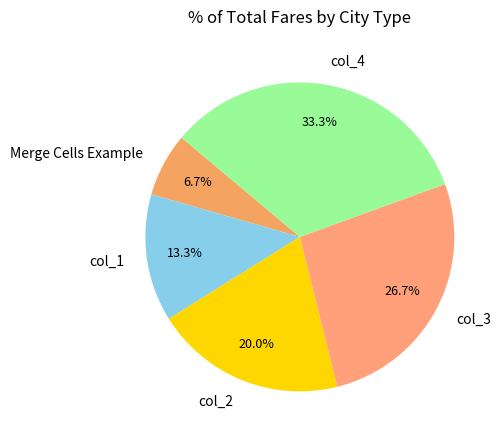

Is it true that col_3 is 27% of the pie?

True